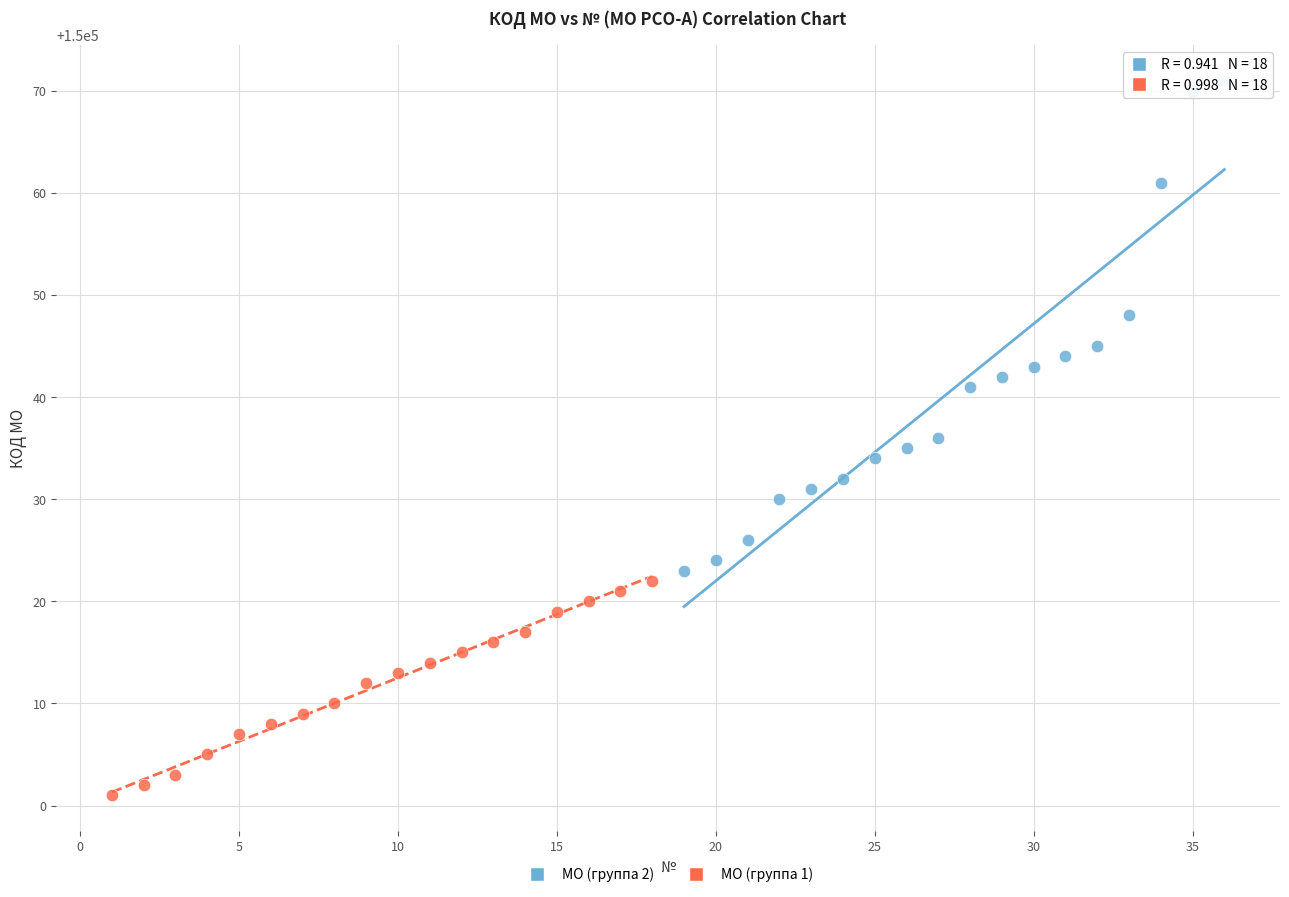

Which series reaches the maximum Y coordinate?

МО (группа 2)